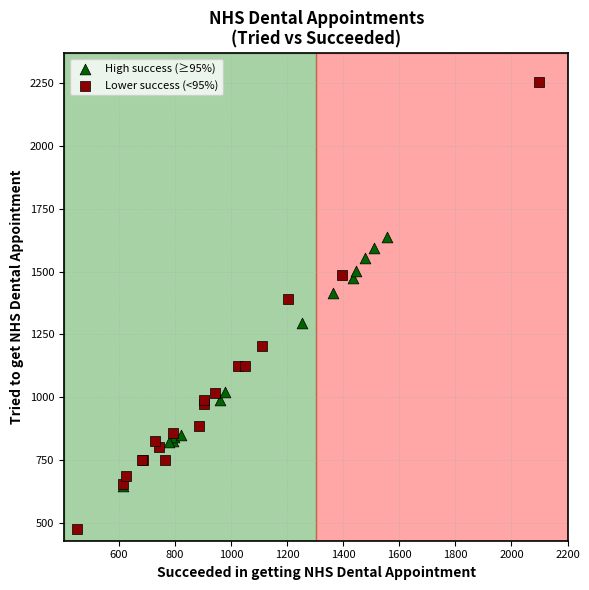

Which series reaches the maximum Y coordinate?

Lower success (<95%)